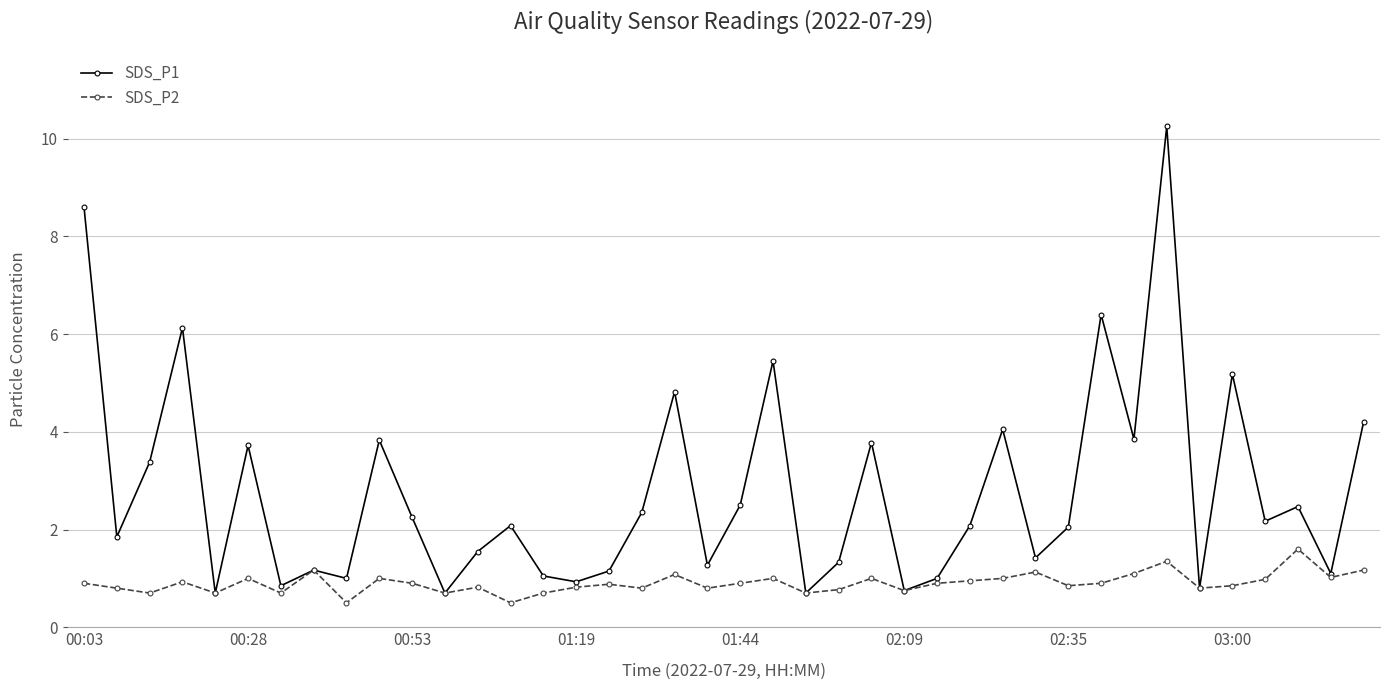

Rank the series by their average value, from lowest to highest.

SDS_P2, SDS_P1